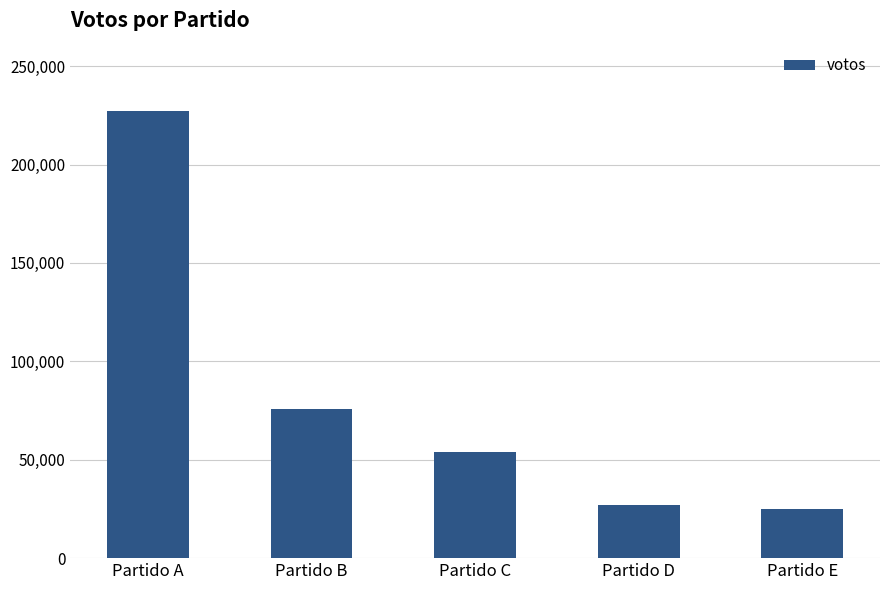

Which category has the lowest value across all series?

Partido E